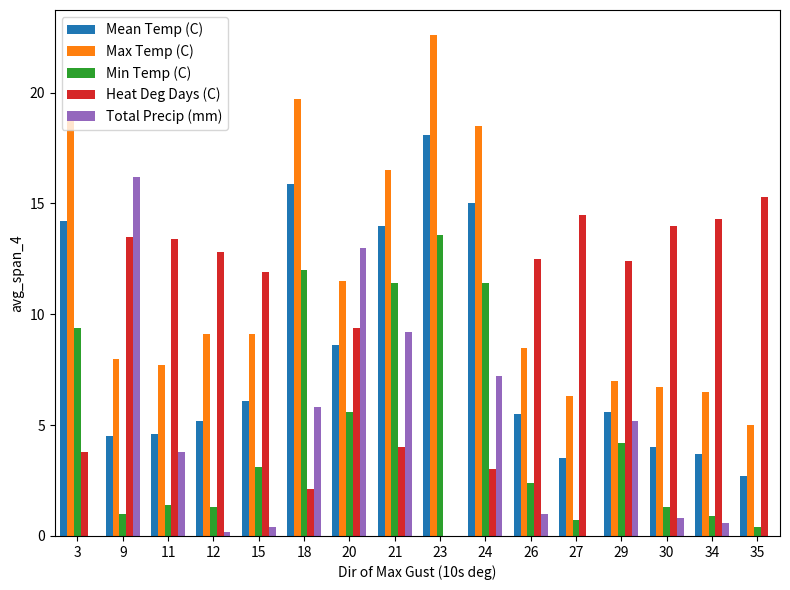

What are all the series names shown in the legend?

Mean Temp (C), Max Temp (C), Min Temp (C), Heat Deg Days (C), Total Precip (mm)